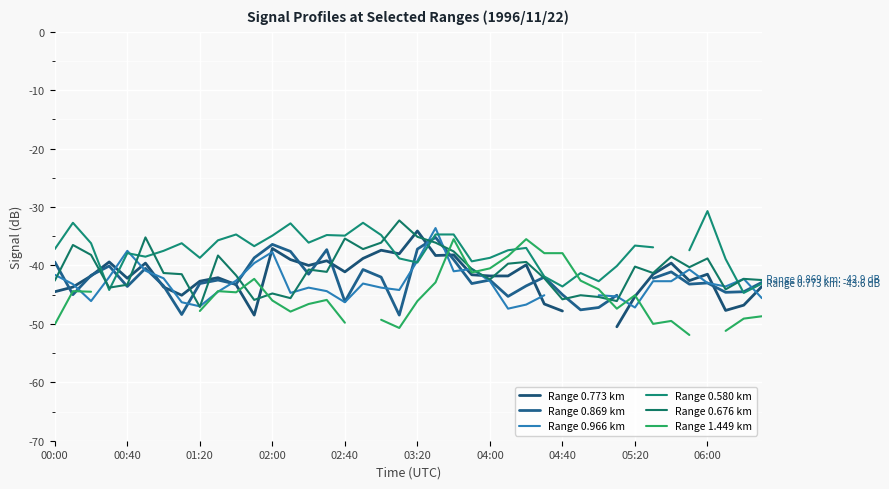

Where is Range 0.676 km nearest to the value -39?

06:00